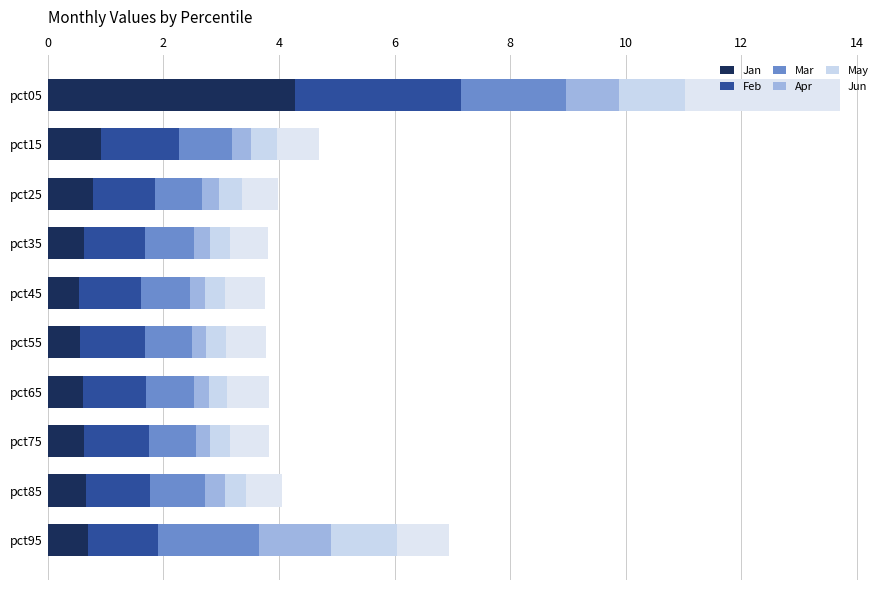

How many series are shown in this chart?

6